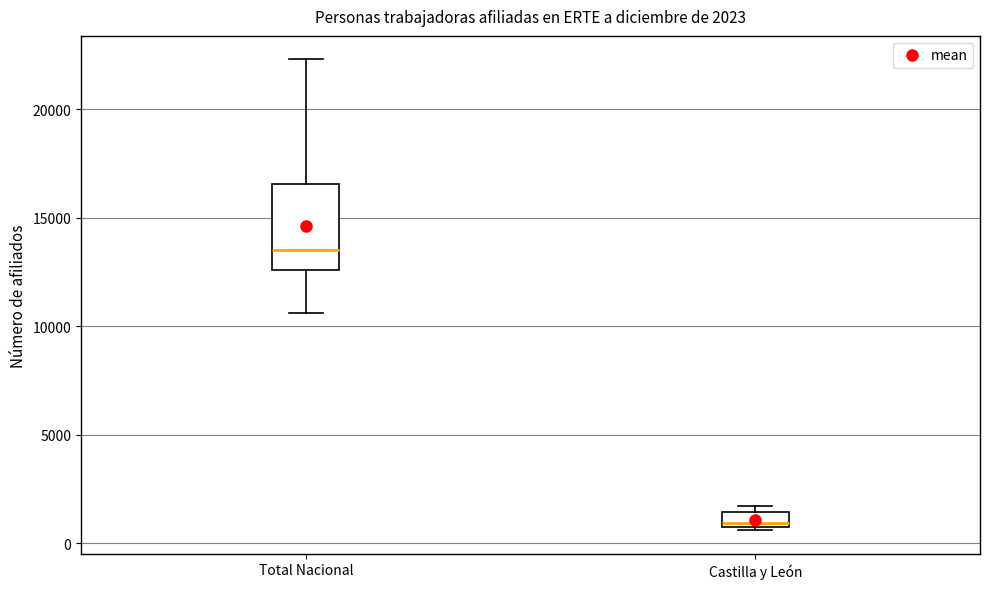

Which box is the tallest, from its lower edge to its upper edge?

Total Nacional